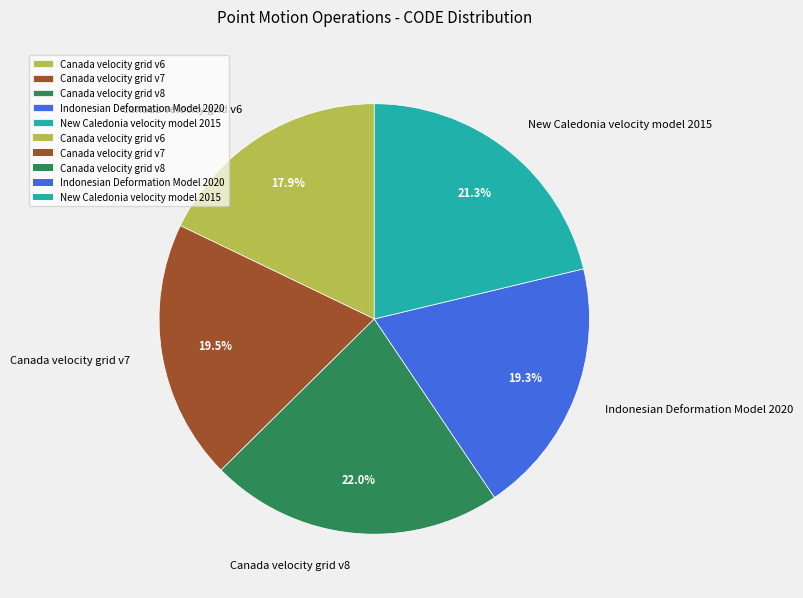

To the nearest percent, what is the average slice percentage?

20%